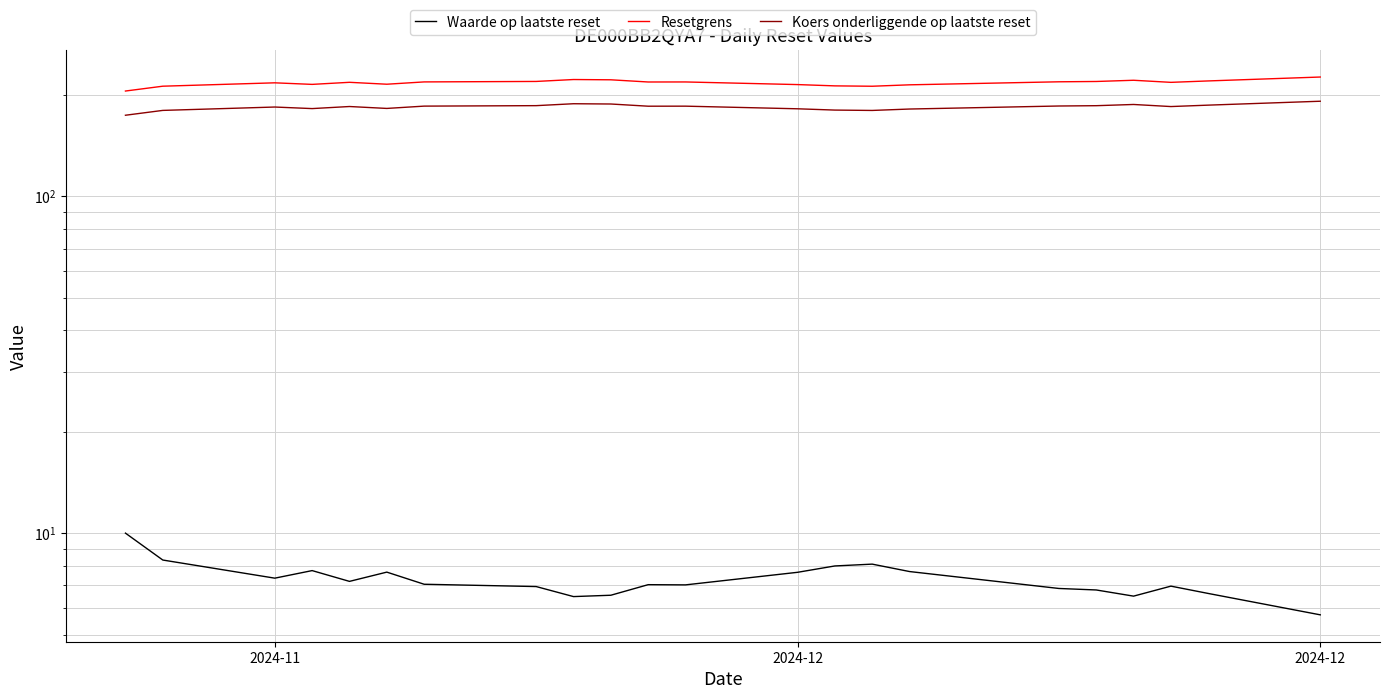

True or false: Koers onderliggende op laatste reset has more than 2 interior local peaks.

True